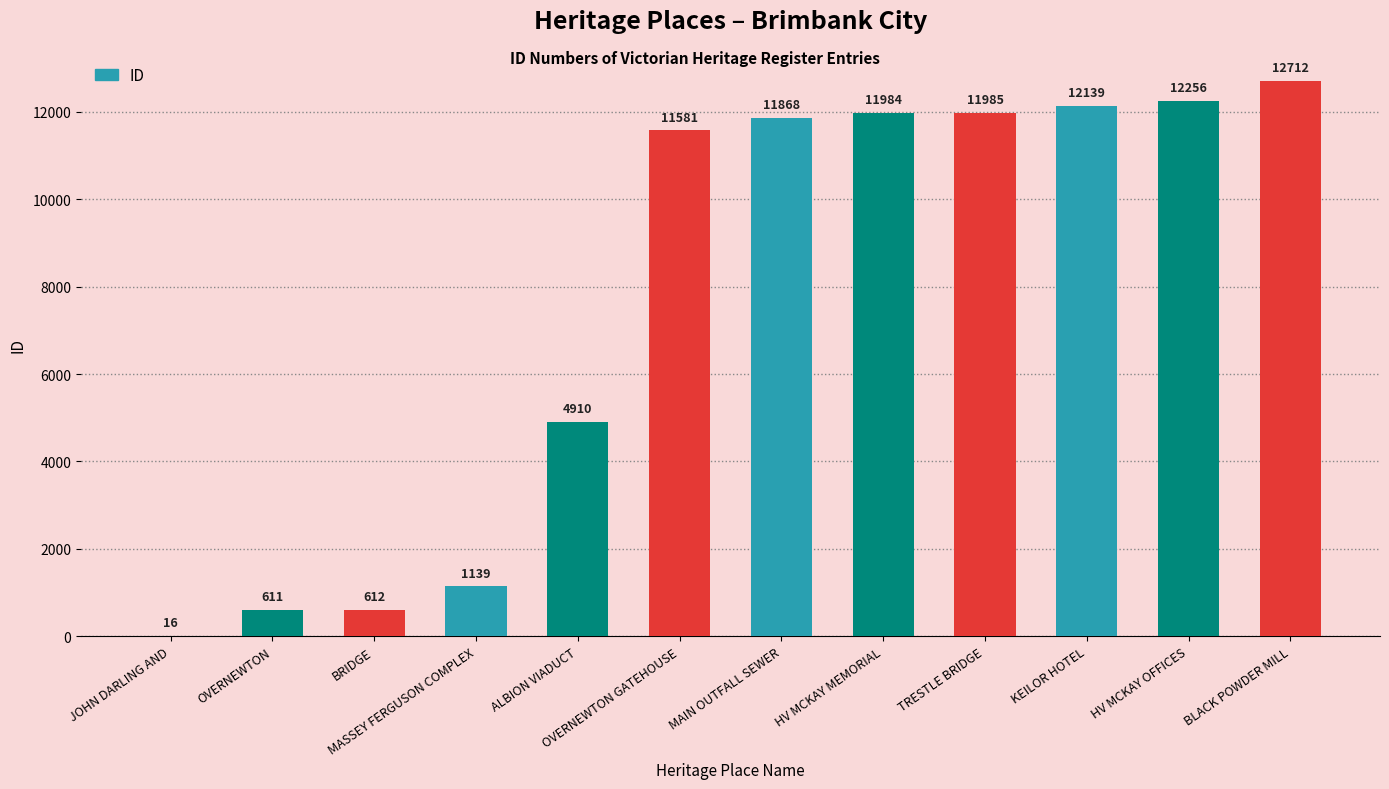

Are the bars horizontal?

No